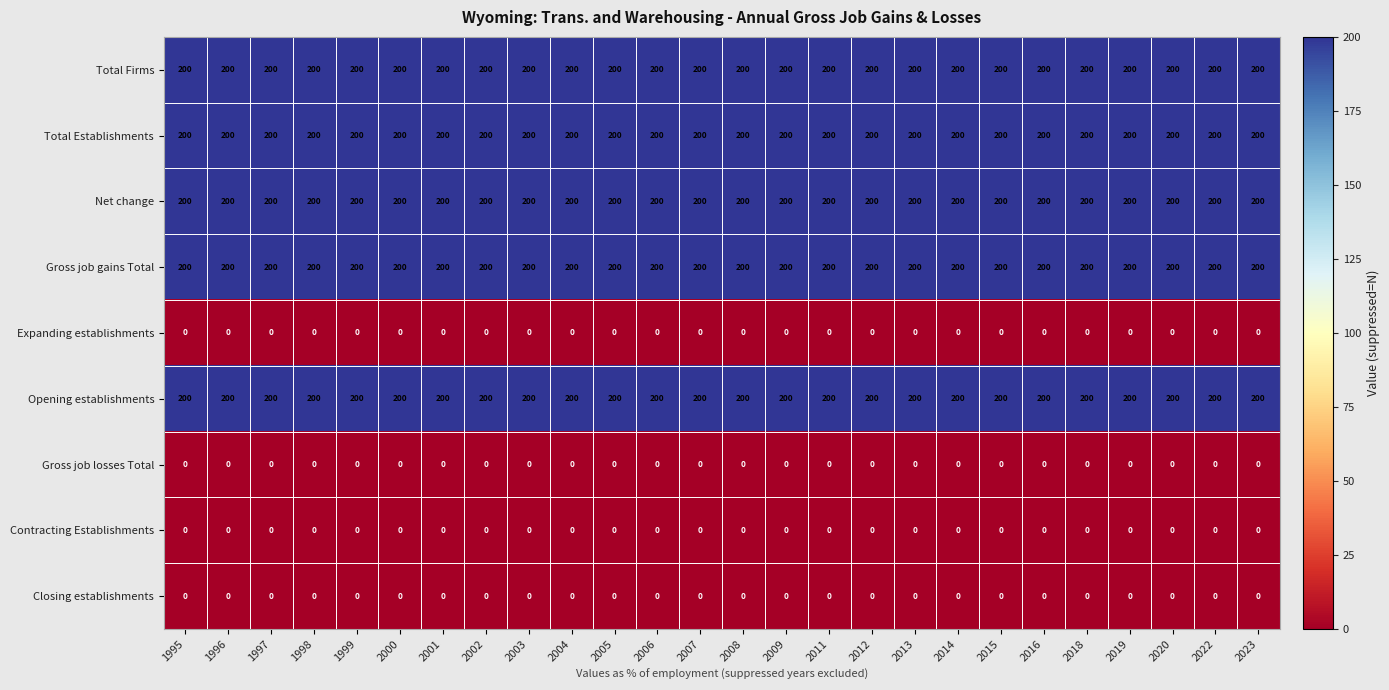

The value of Opening establishments at 2004 is 200. True or false?

True